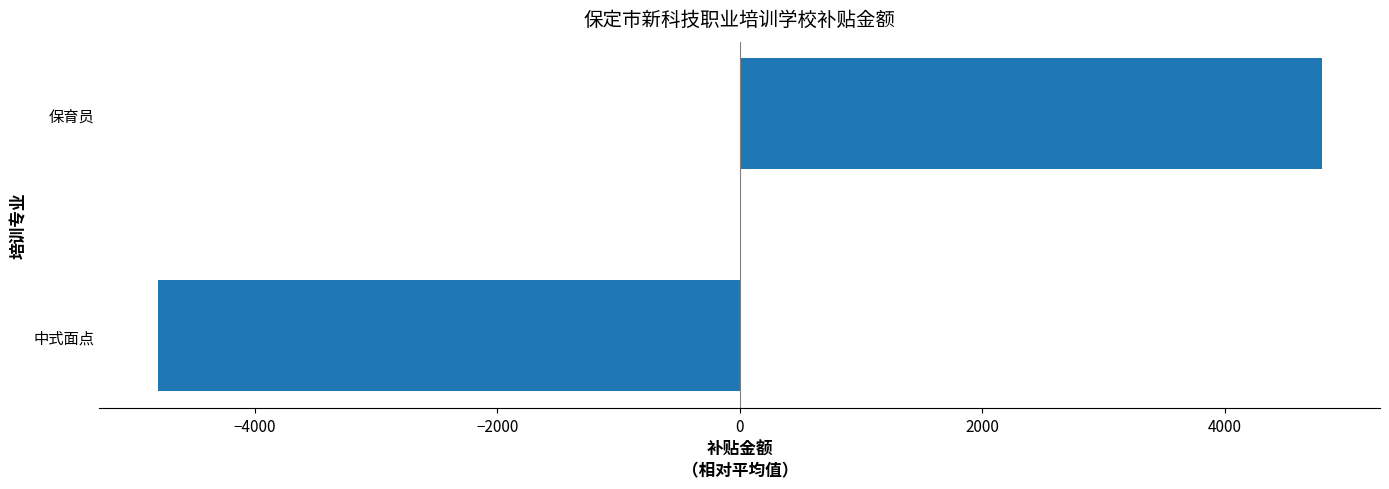

At which category does the chart reach its peak across all series?

保育员